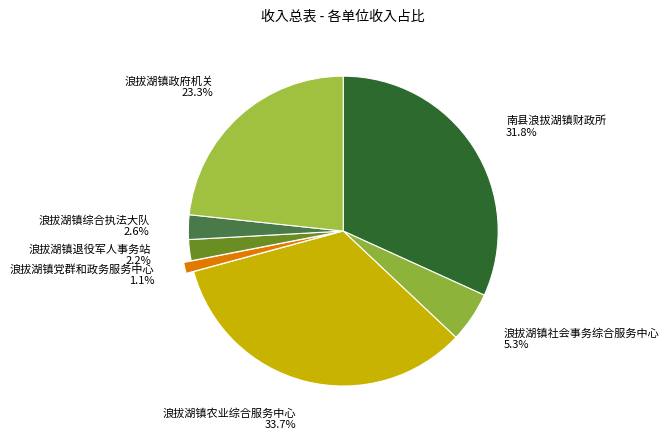

What is the largest slice in the pie chart?

浪拔湖镇农业综合服务中心